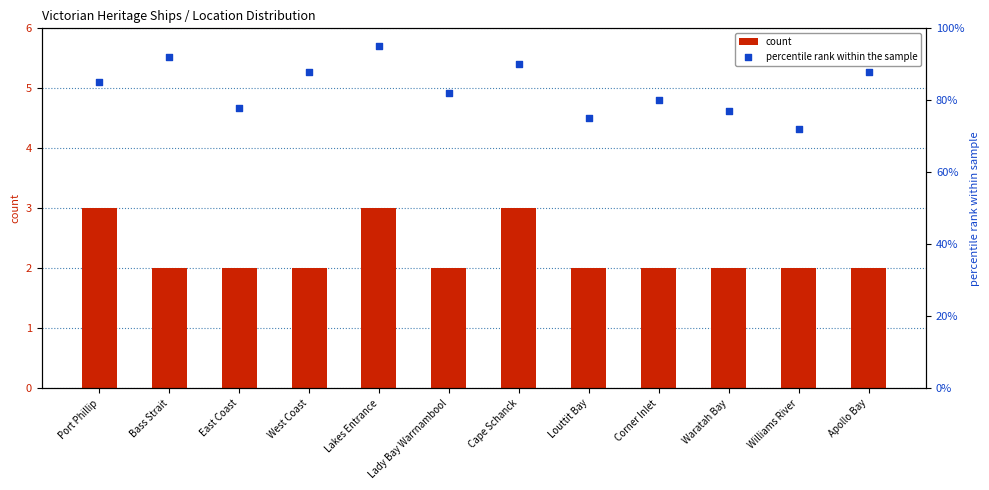

At how many categories does at least one series exceed 13?

12